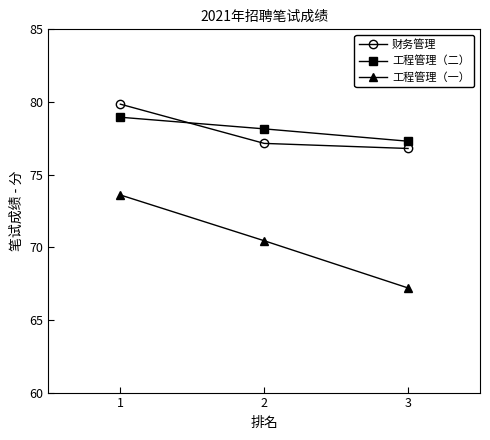

At how many categories does at least one series exceed 76?

3